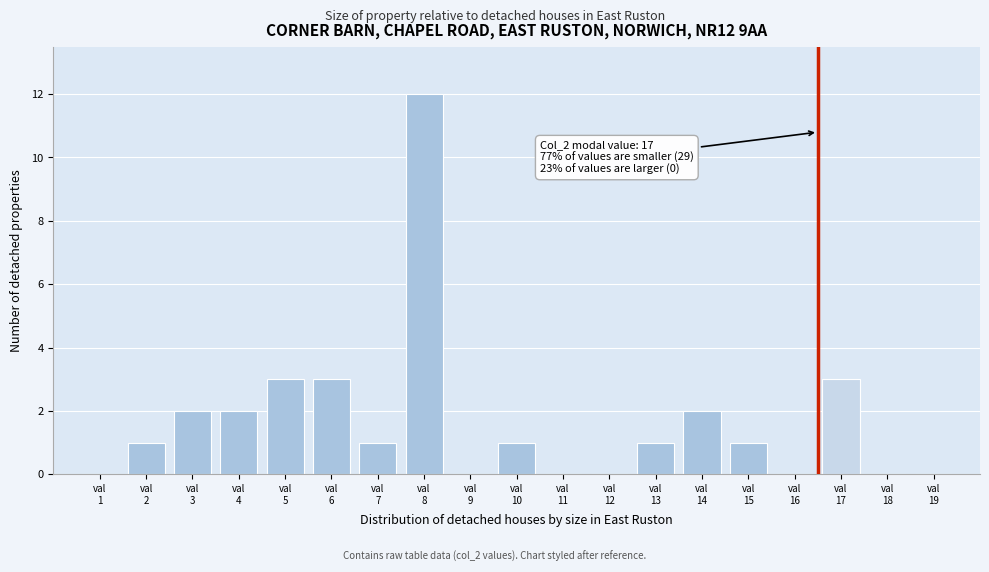

What is the greatest value displayed?

12